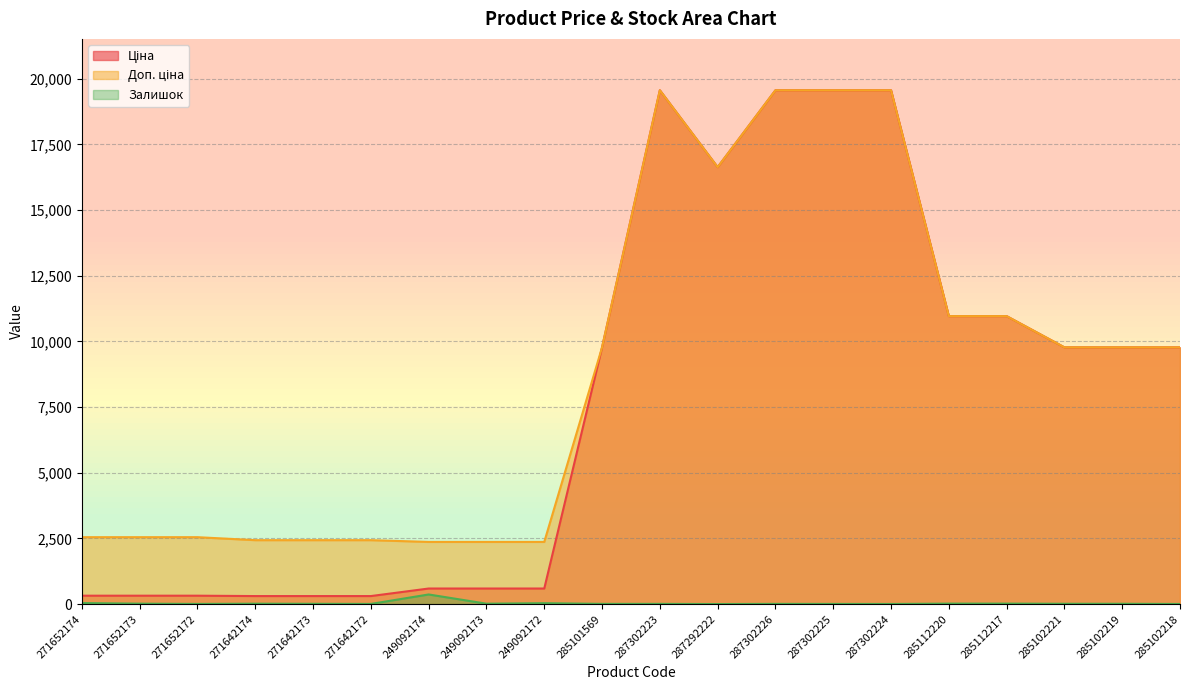

What position from the right is 285101569?

11